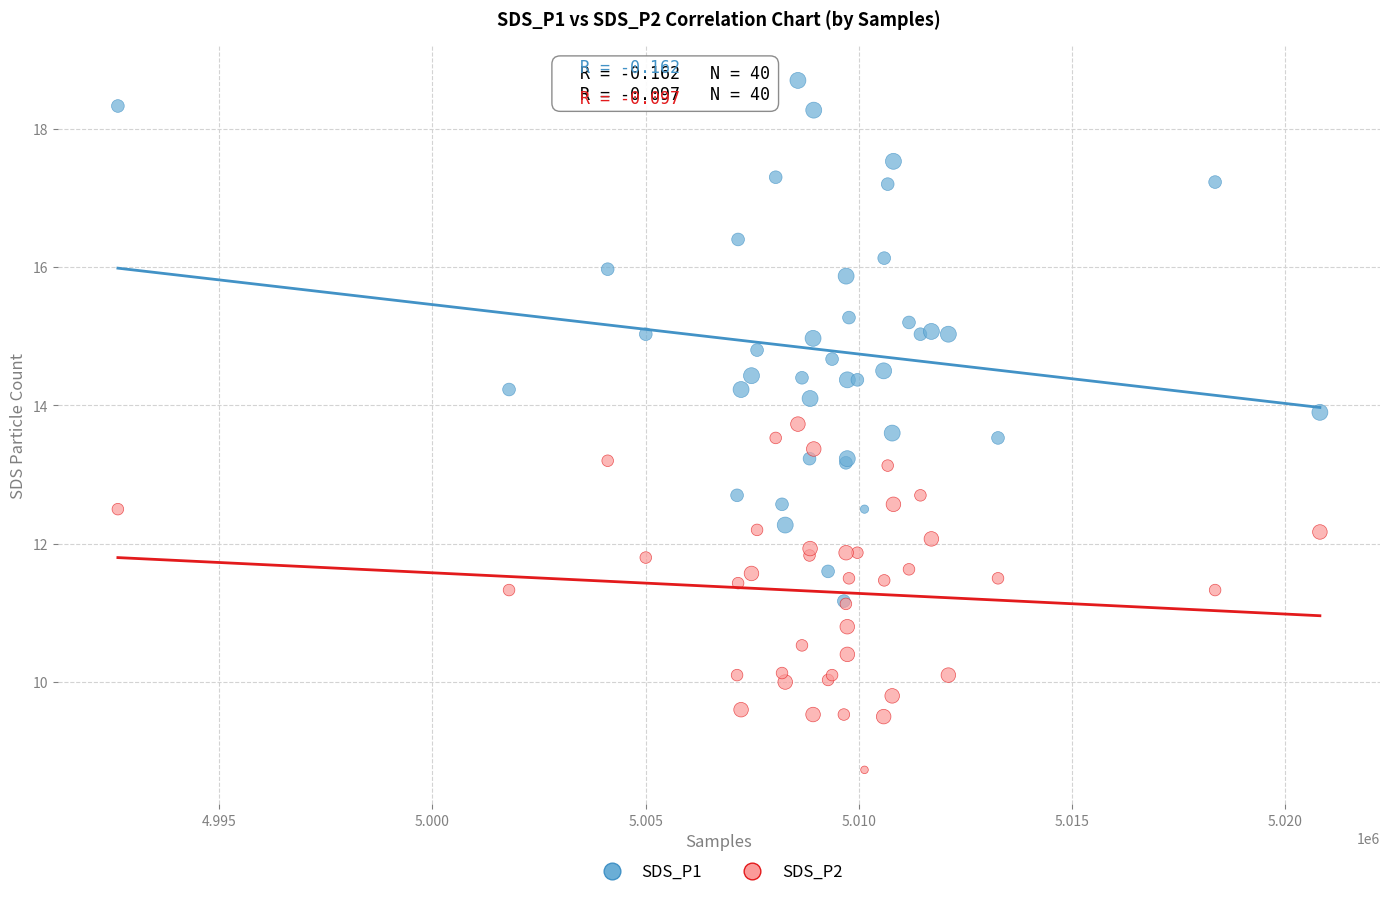

Which series reaches the maximum Y coordinate?

SDS_P1